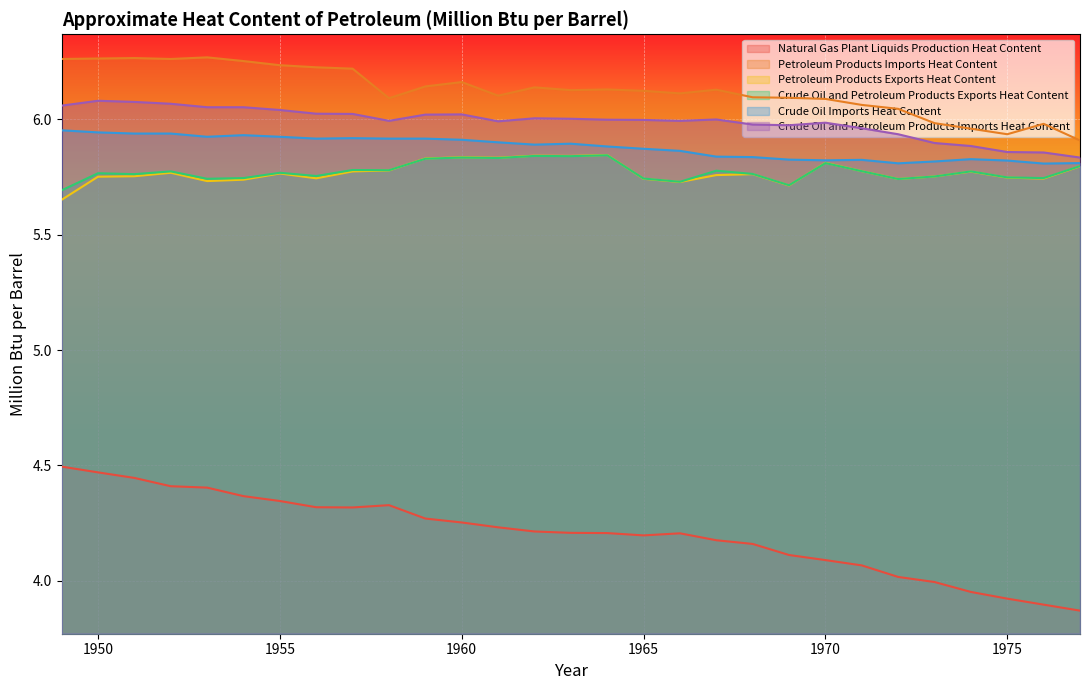

Which series has the largest range (max minus min)?

Natural Gas Plant Liquids Production Heat Content